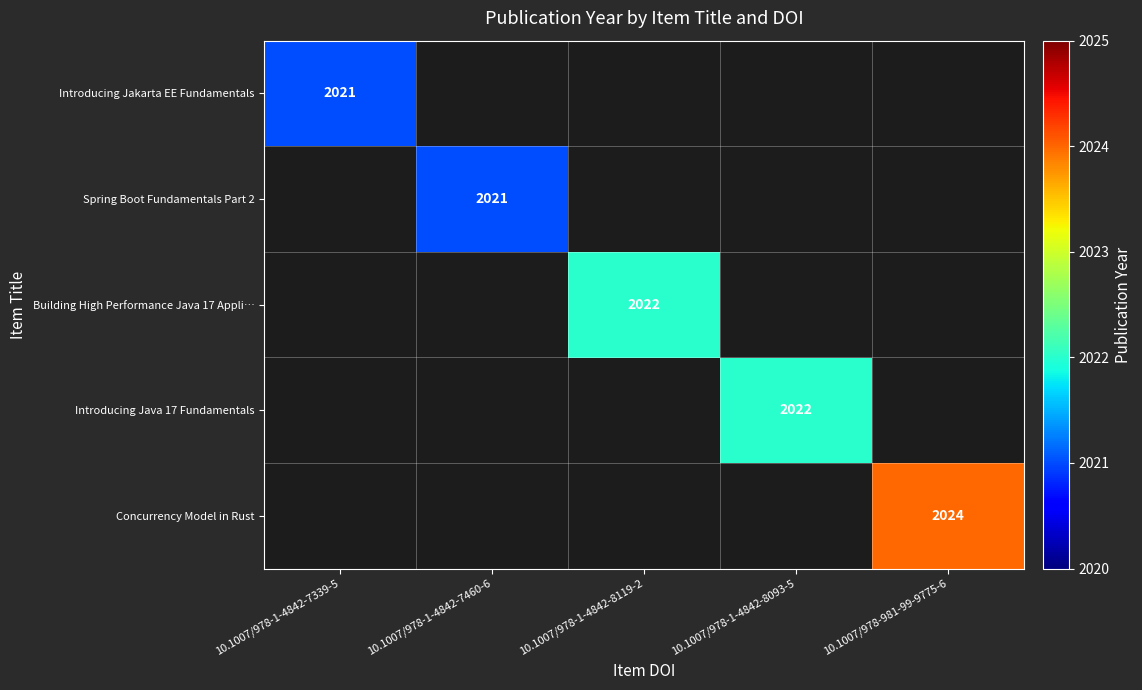

How many values in Introducing Java 17 Fundamentals are above zero?

1